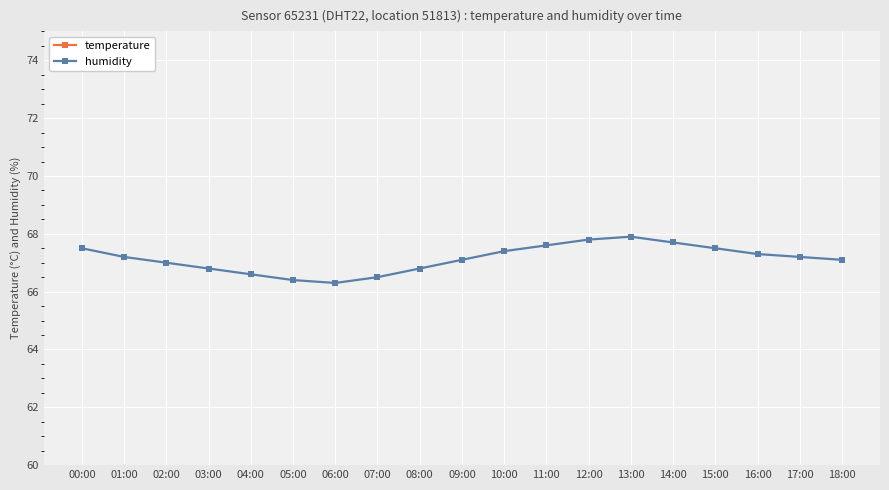

Reading left to right, what are all the values shown in this chart?

temperature: 19.7	19.6	19.5	19.4	19.3	19.2	19.2	19.3	19.5	19.8	20.1	20.4	20.7	20.9	21.0	20.8	20.5	20.2	19.9
humidity: 67.5	67.2	67.0	66.8	66.6	66.4	66.3	66.5	66.8	67.1	67.4	67.6	67.8	67.9	67.7	67.5	67.3	67.2	67.1